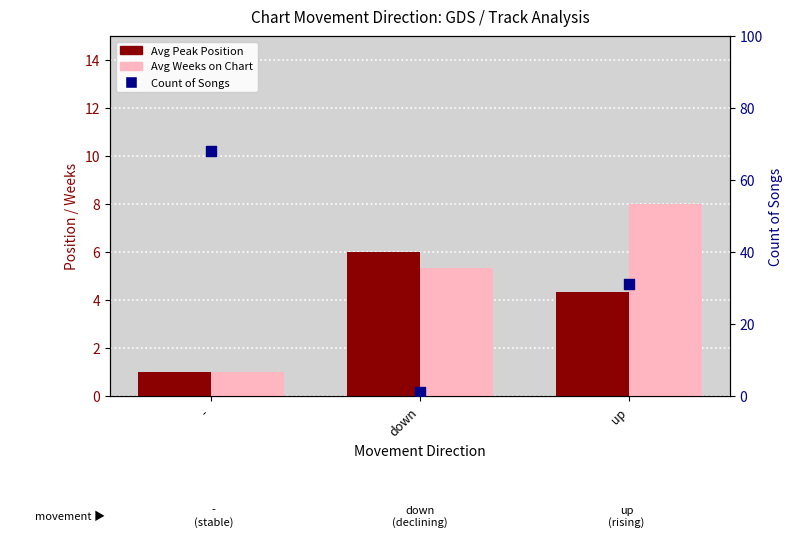

Is the value of Avg Weeks on Chart at - greater than the value of Count of Songs at down?

No